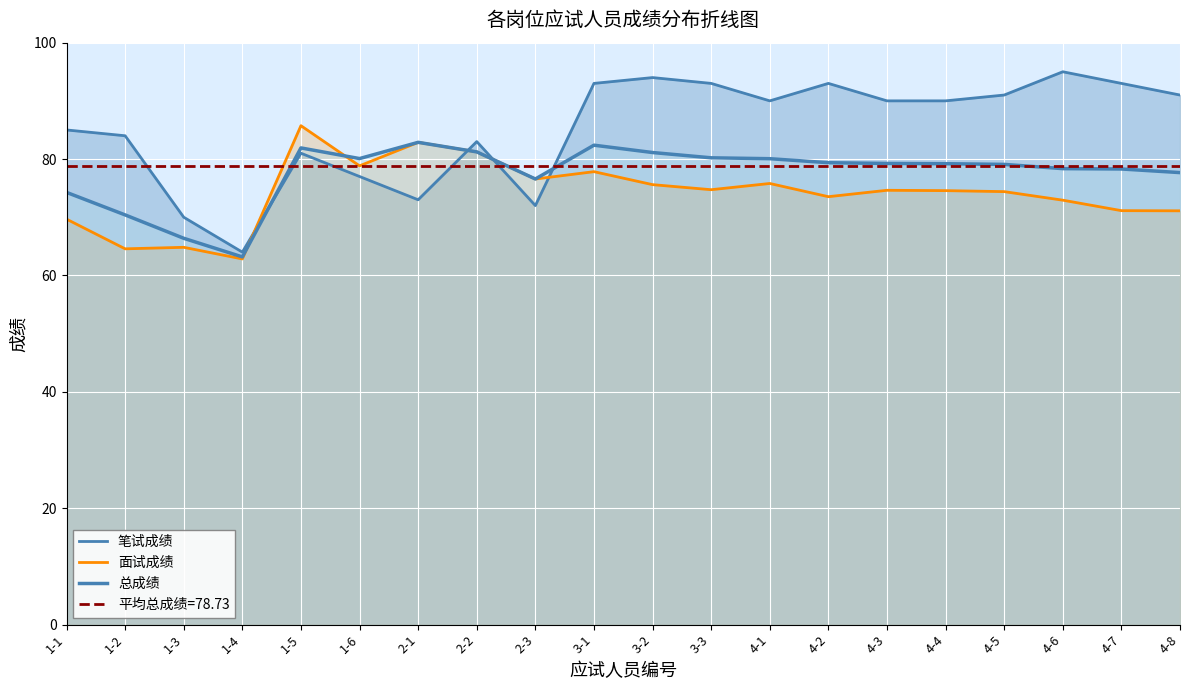

What is the label of the 10th point from the left?

3-1